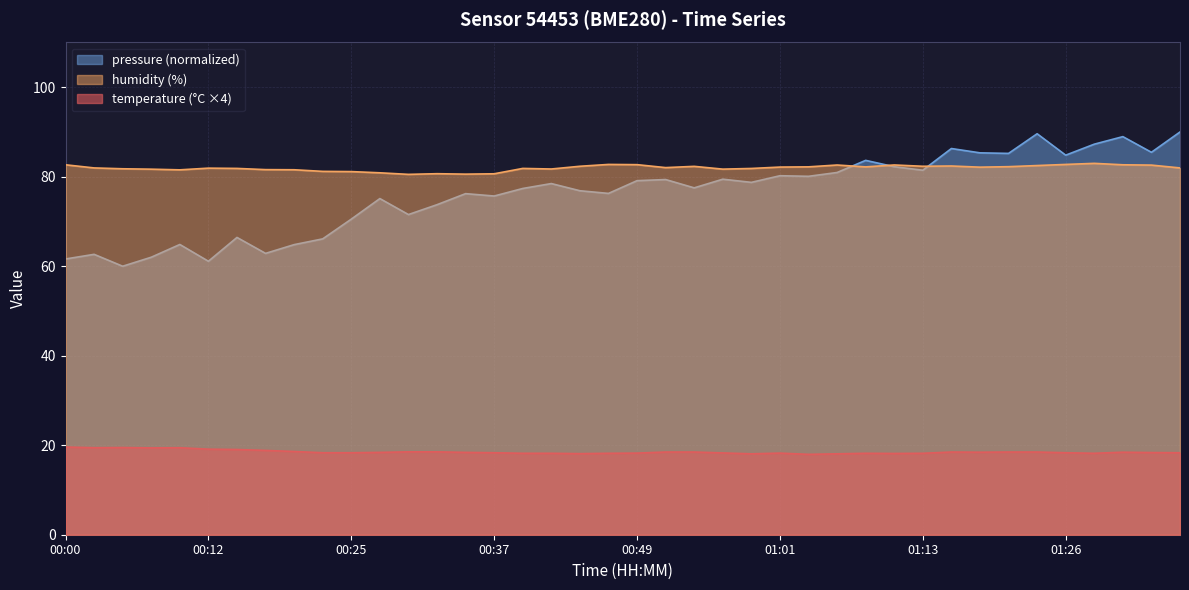

Where is the first local maximum for humidity?

00:12